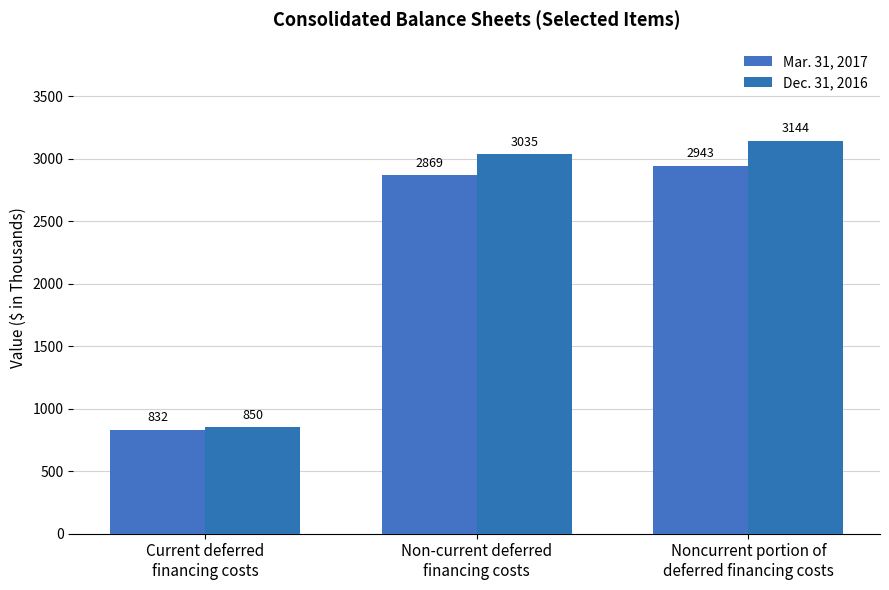

Reading right to left, transcribe all the data shown in this chart.

Mar. 31, 2017: 2943	2869	832
Dec. 31, 2016: 3144	3035	850